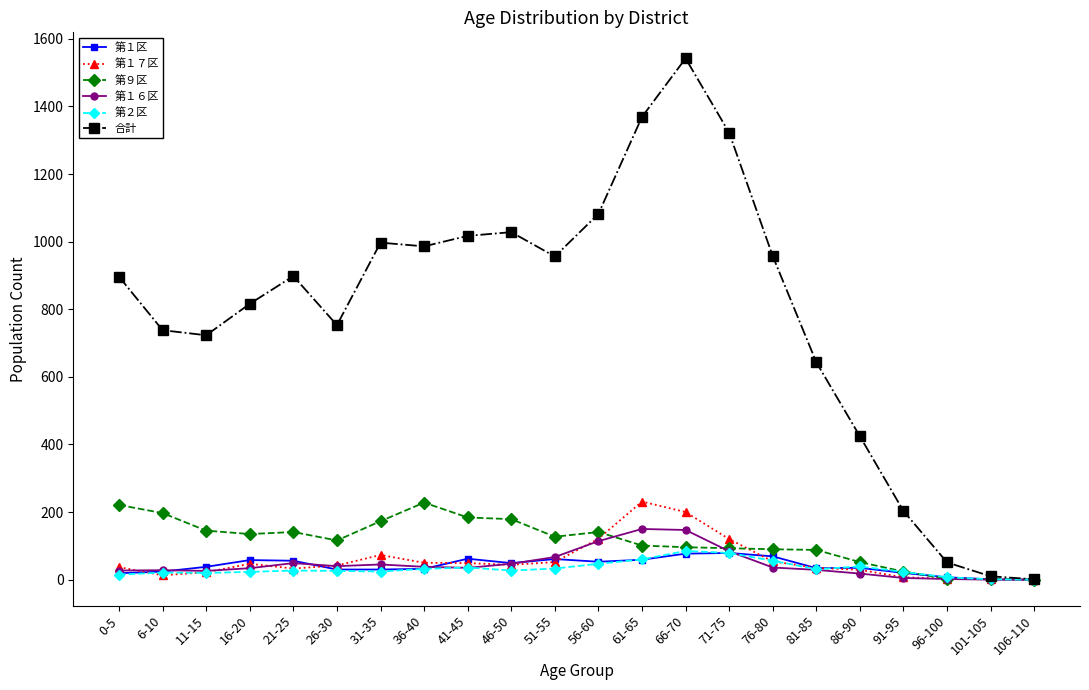

Which series changed the most between 81-85 and 91-95?

合計